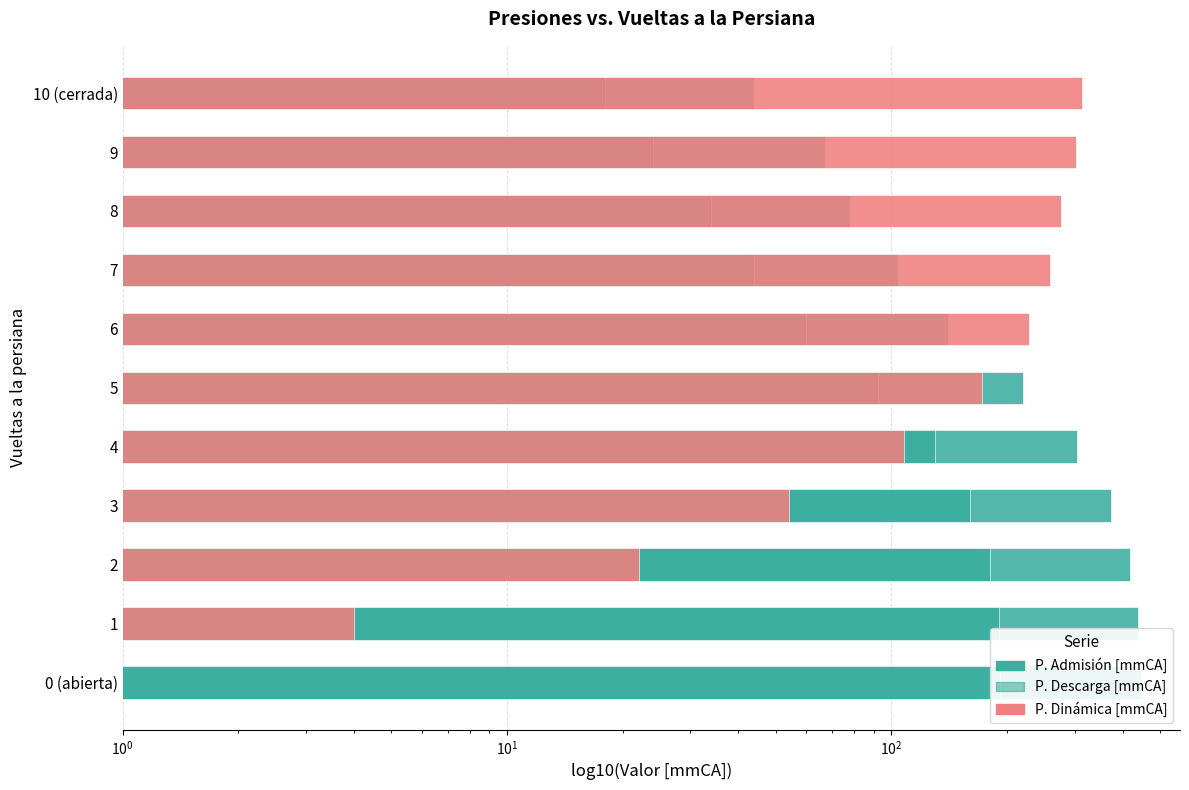

What is the maximum value for P. Admisión [mmCA]?

445